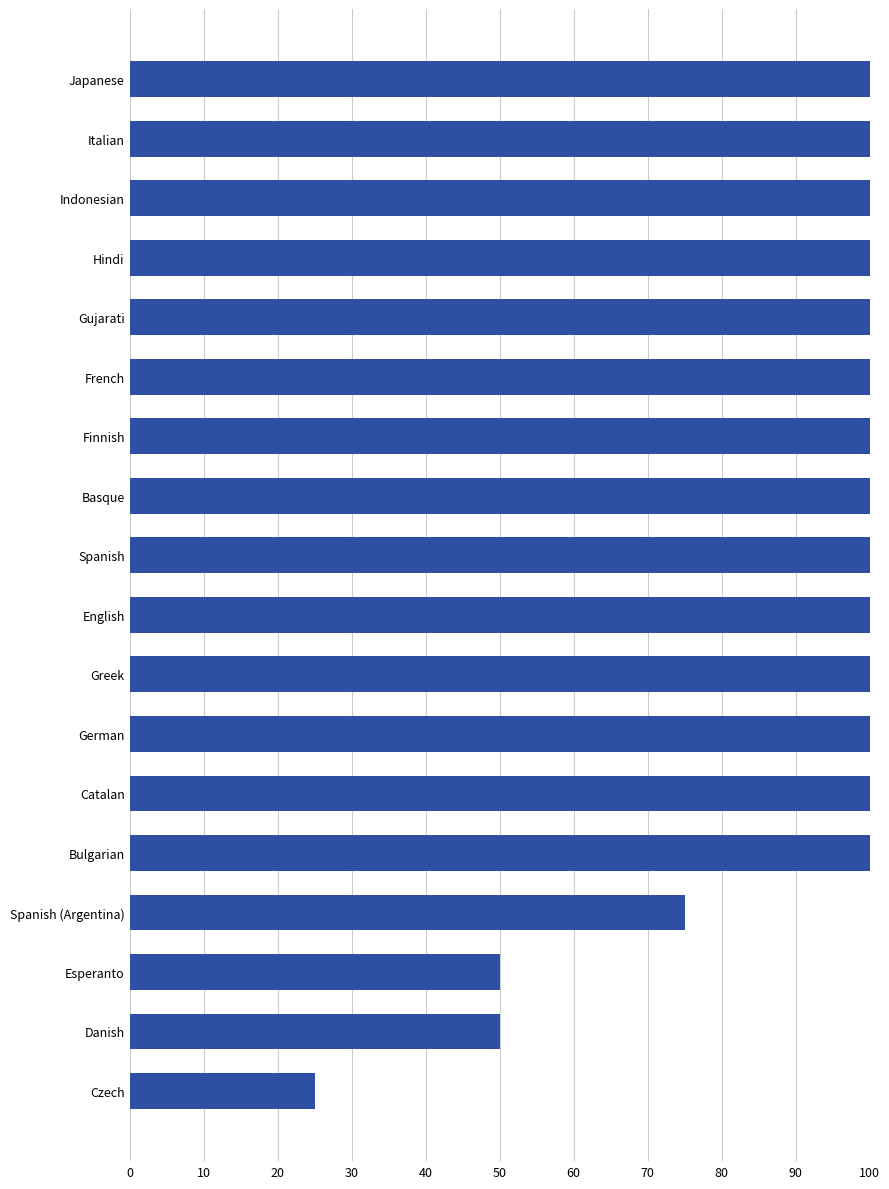

Approximately how many times larger is the value at Danish compared to Finnish?

0.5